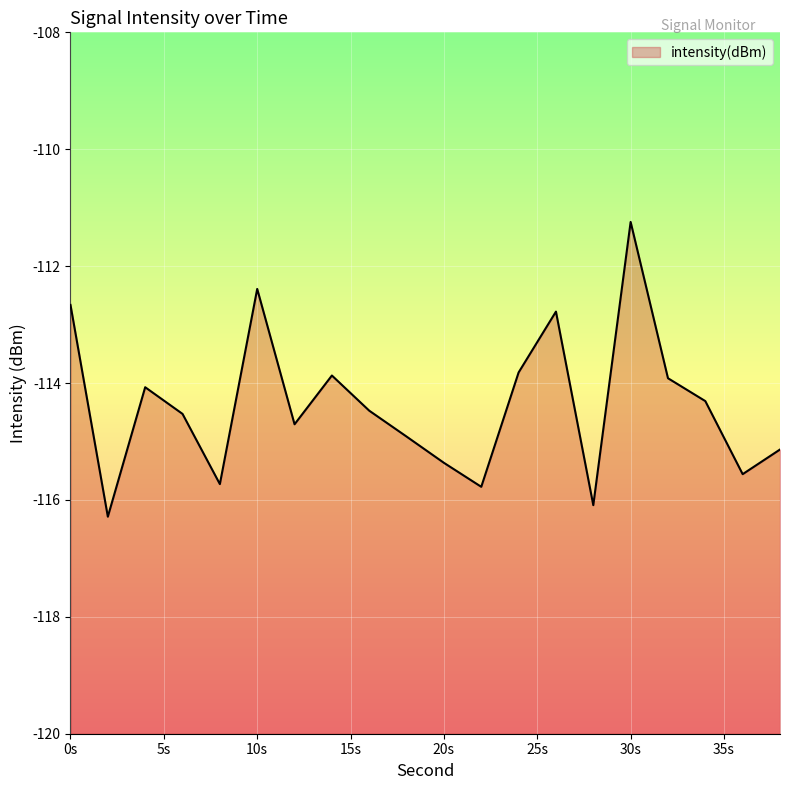

At which category does the chart reach its peak across all series?

30s